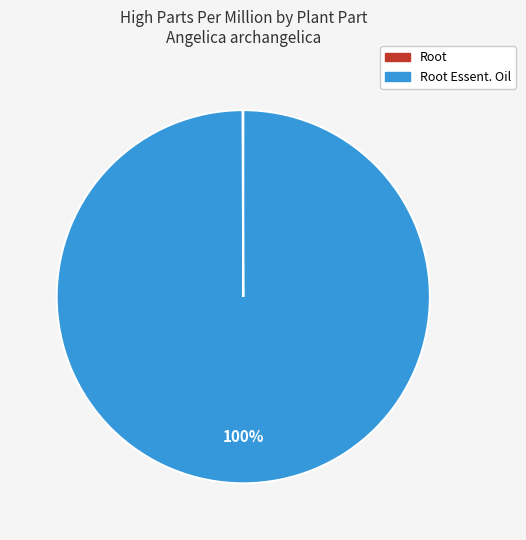

To the nearest percent, what is the difference between the largest and smallest slice percentages?

100%